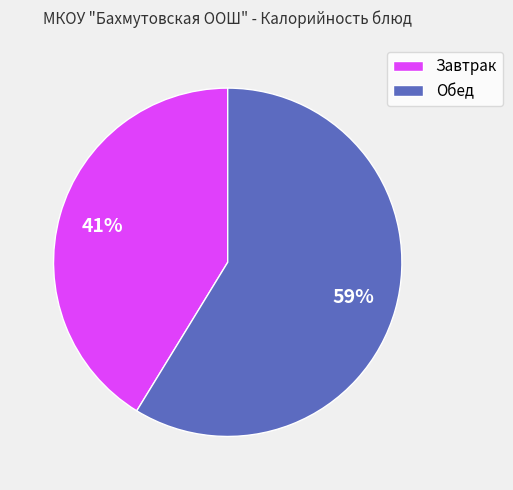

Is it true that Обед is 59% of the pie?

True